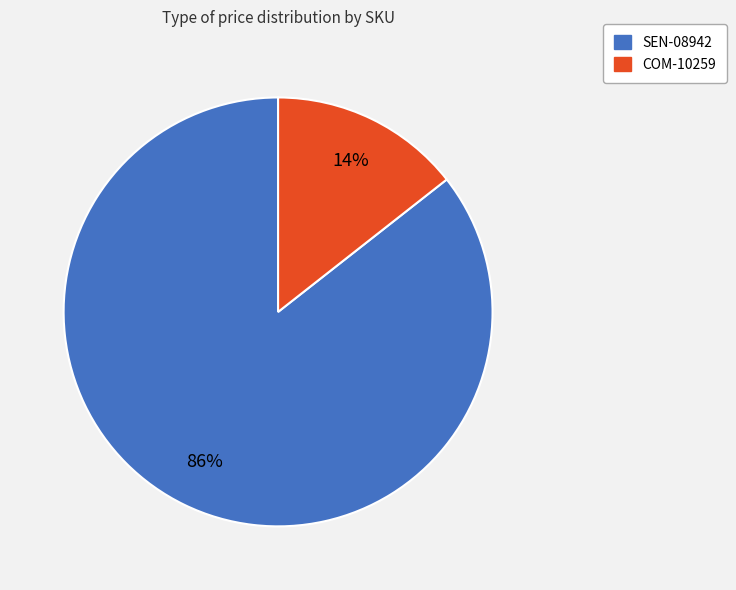

To the nearest percent, what portion does SEN-08942 represent?

86%